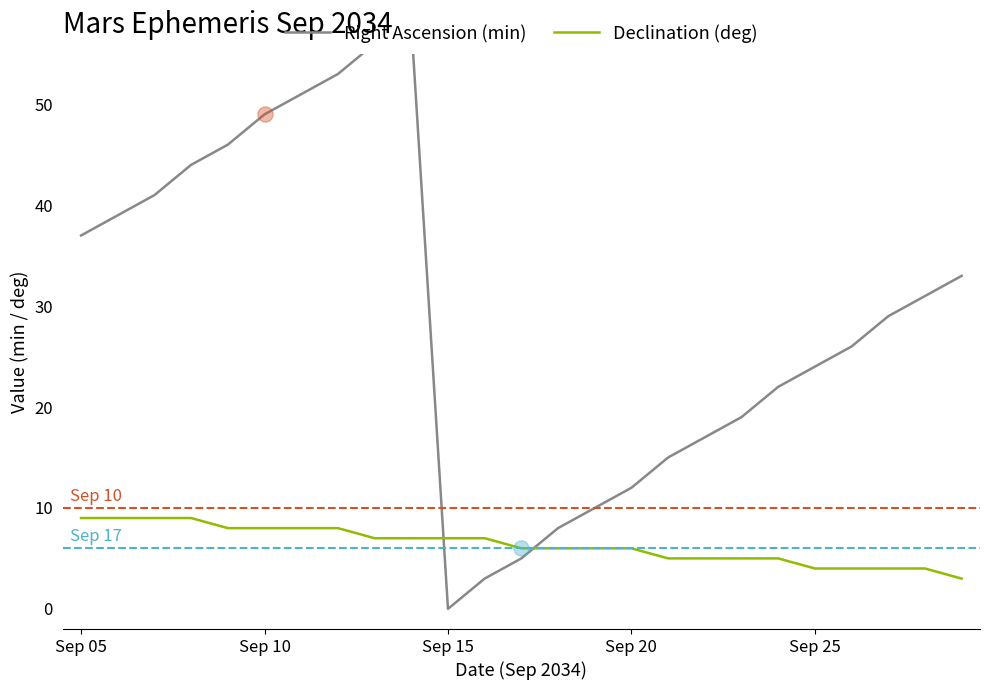

What are all the series names shown in the legend?

Right Ascension (min), Declination (deg)